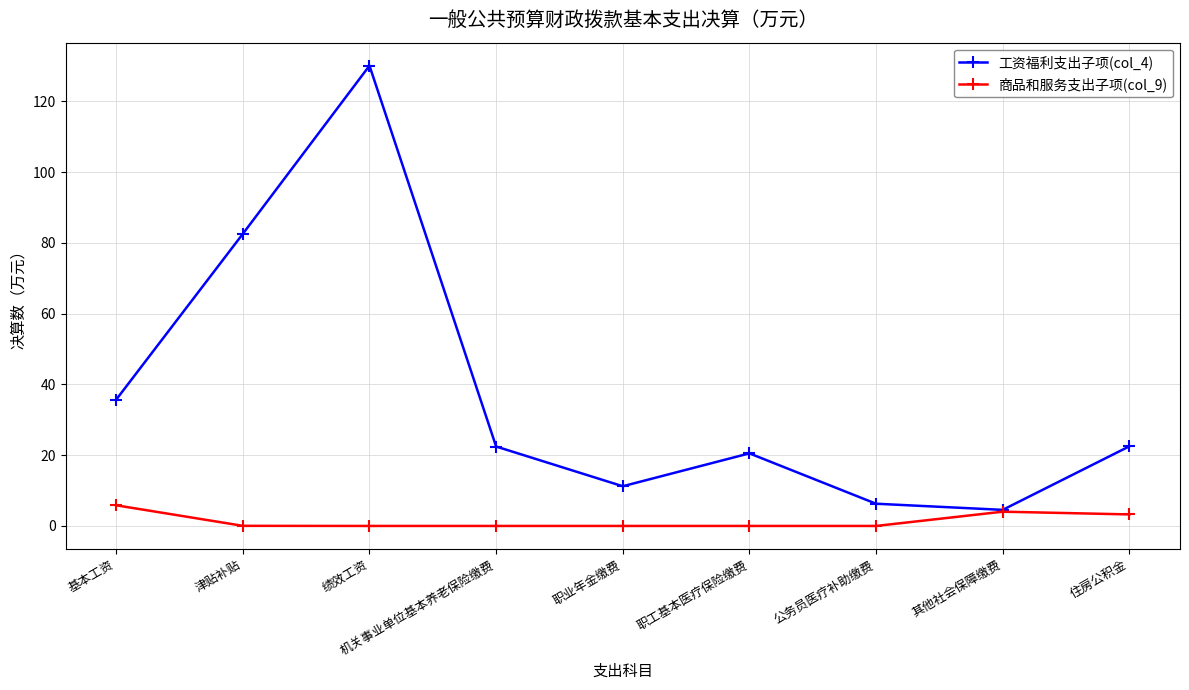

The 商品和服务支出子项(col_9) series shows 0.0 at 职工基本医疗保险缴费. True or false?

True